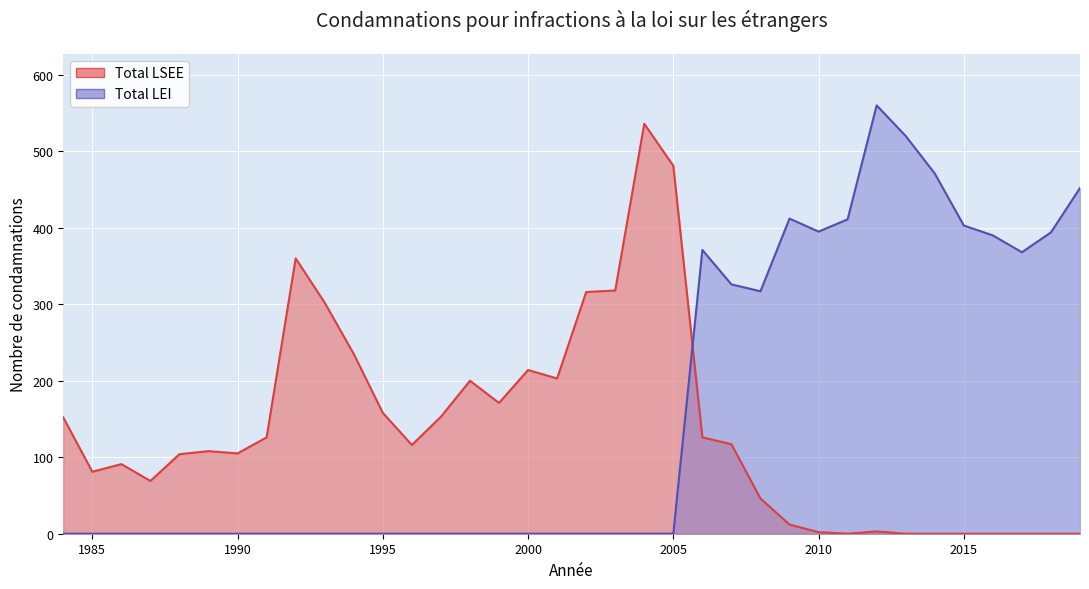

Which has a higher value, 2019 or 2018?

2019